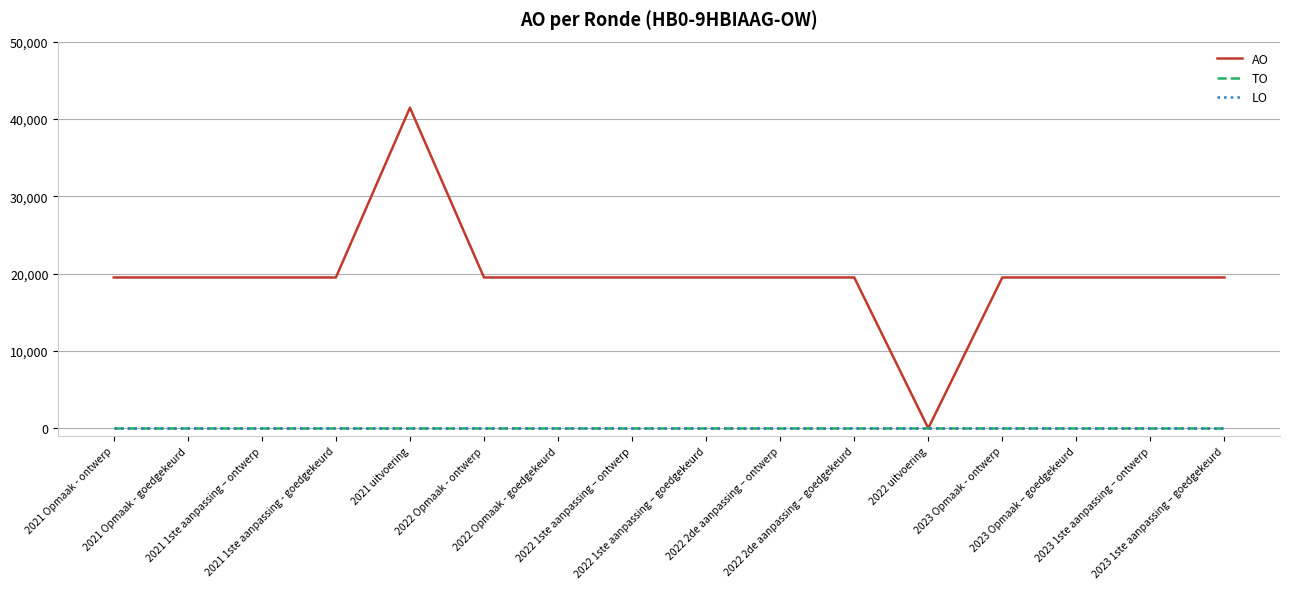

List the labels in order of LO value, smallest first.

2021 Opmaak - ontwerp, 2021 Opmaak - goedgekeurd, 2021 1ste aanpassing – ontwerp, 2021 1ste aanpassing - goedgekeurd, 2021 uitvoering, 2022 Opmaak - ontwerp, 2022 Opmaak - goedgekeurd, 2022 1ste aanpassing – ontwerp, 2022 1ste aanpassing – goedgekeurd, 2022 2de aanpassing – ontwerp, 2022 2de aanpassing – goedgekeurd, 2022 uitvoering, 2023 Opmaak - ontwerp, 2023 Opmaak – goedgekeurd, 2023 1ste aanpassing – ontwerp, 2023 1ste aanpassing – goedgekeurd